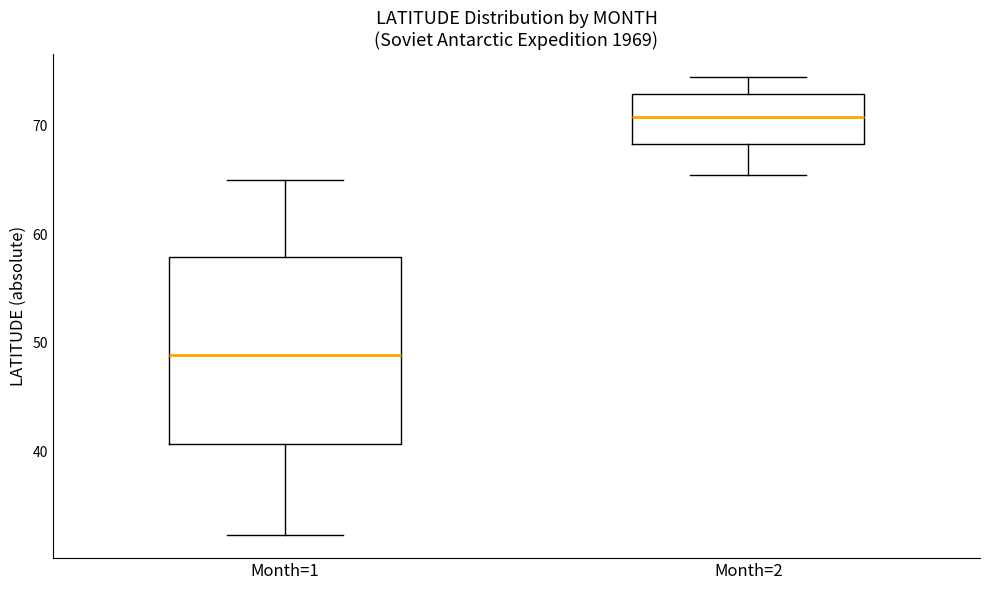

Reading left to right, read every box against the y-axis: the position of its median line, the range the box covers, and the ends of its whiskers. The values are not printed on the chart, so give them approximately, as read against the axis.

Month=1: median 49, box 41 to 58, whiskers 32 to 65
Month=2: median 71, box 68 to 73, whiskers 66 to 75